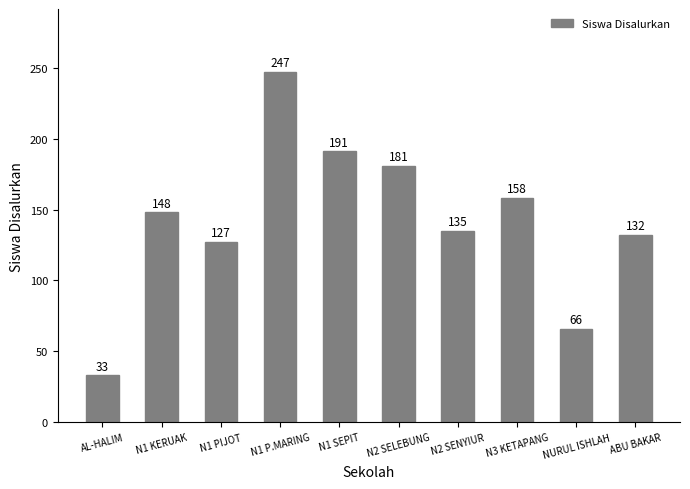

What is the value of the 1st bar from the left?

33